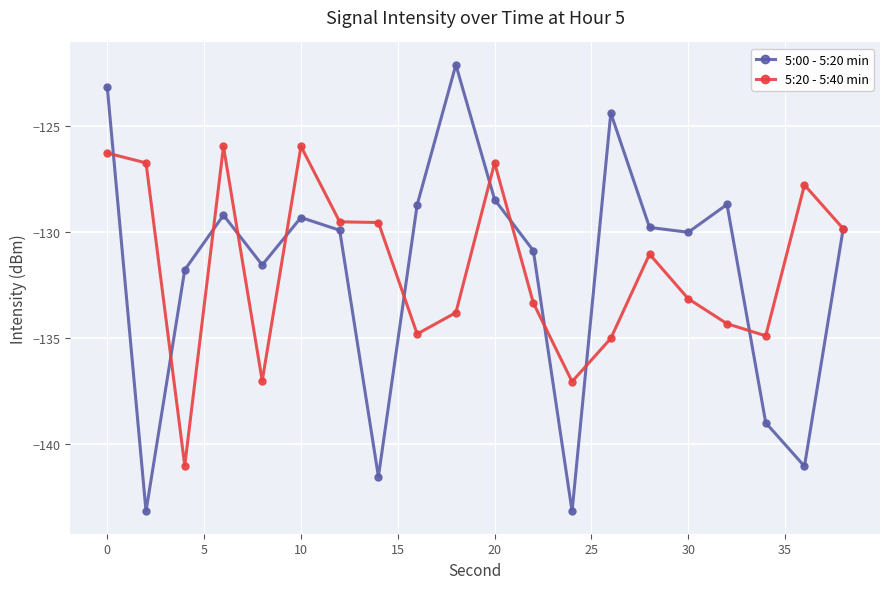

Is this an area chart (filled region under the line)?

No